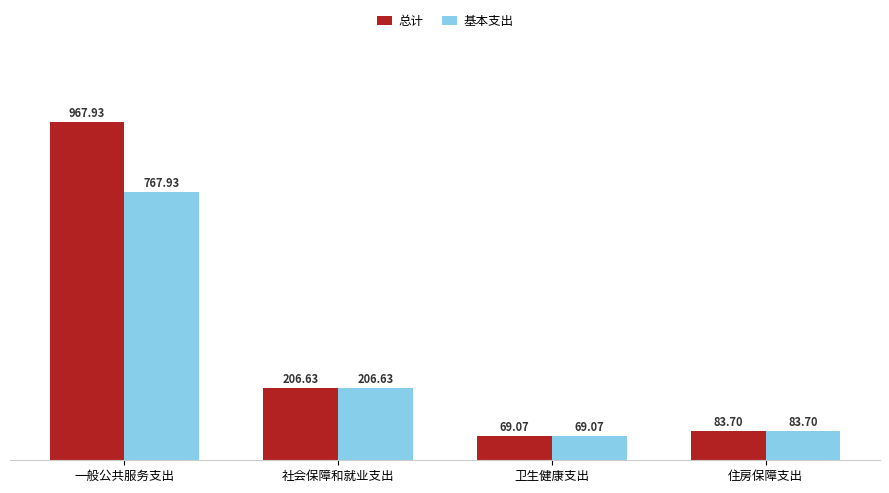

Which label corresponds to the largest value in the chart?

一般公共服务支出